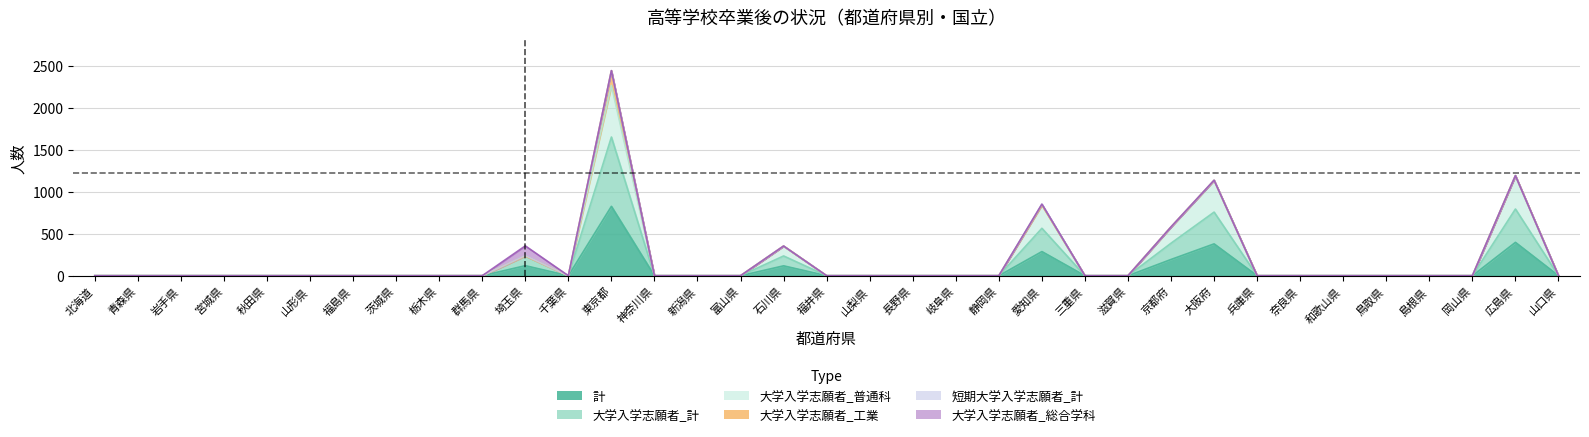

What is the difference between the maximum and minimum values in the 大学入学志願者_普通科 series?

2270